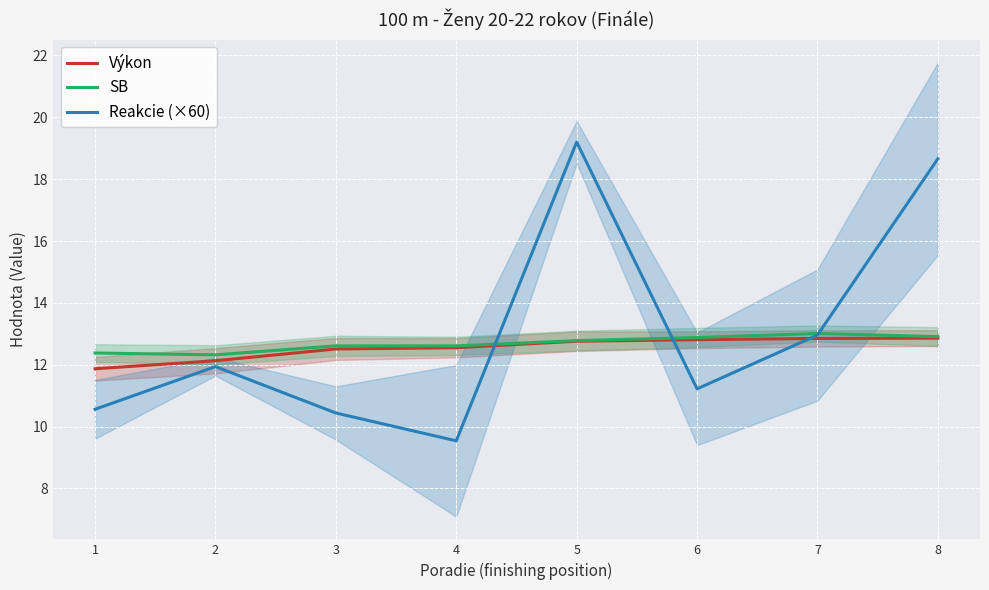

What value does the Reakcie (×60) series have at 3?

10.4